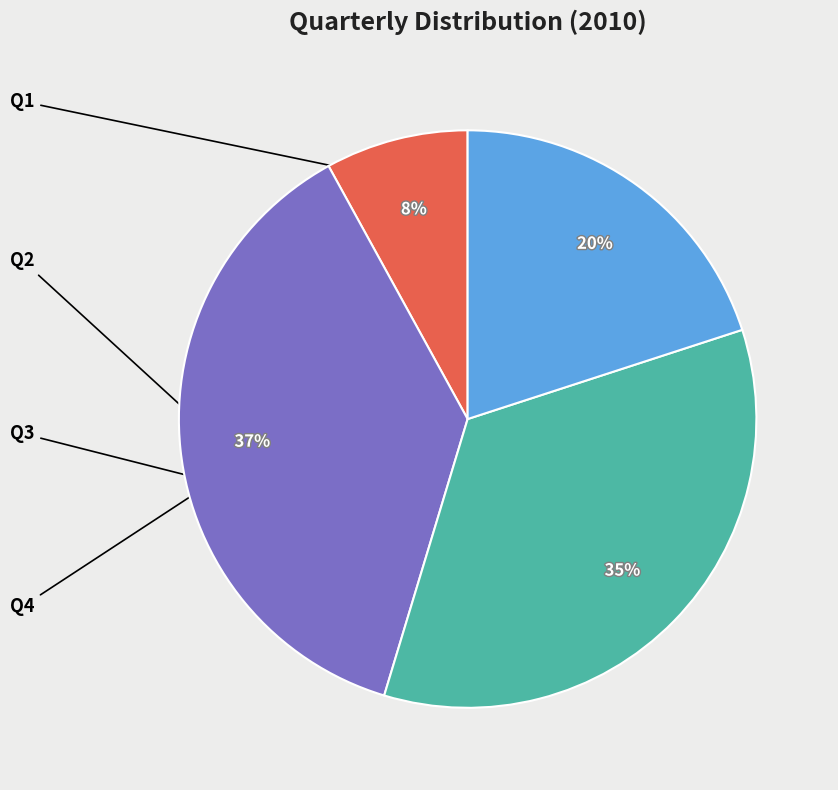

To the nearest percent, what is the average slice percentage?

25%